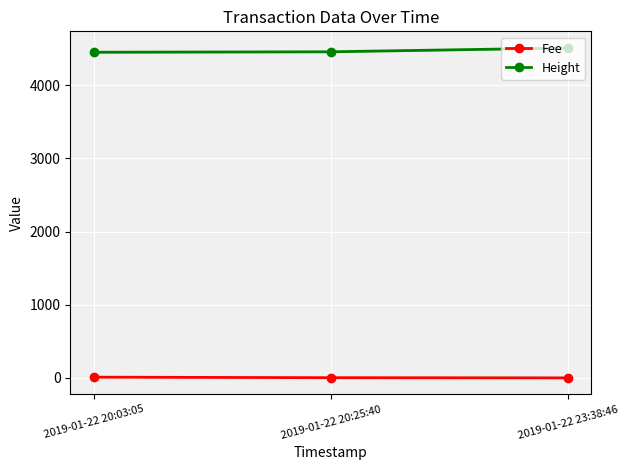

Is it true that Height equals 4451.0 at 2019-01-22 20:03:05?

True